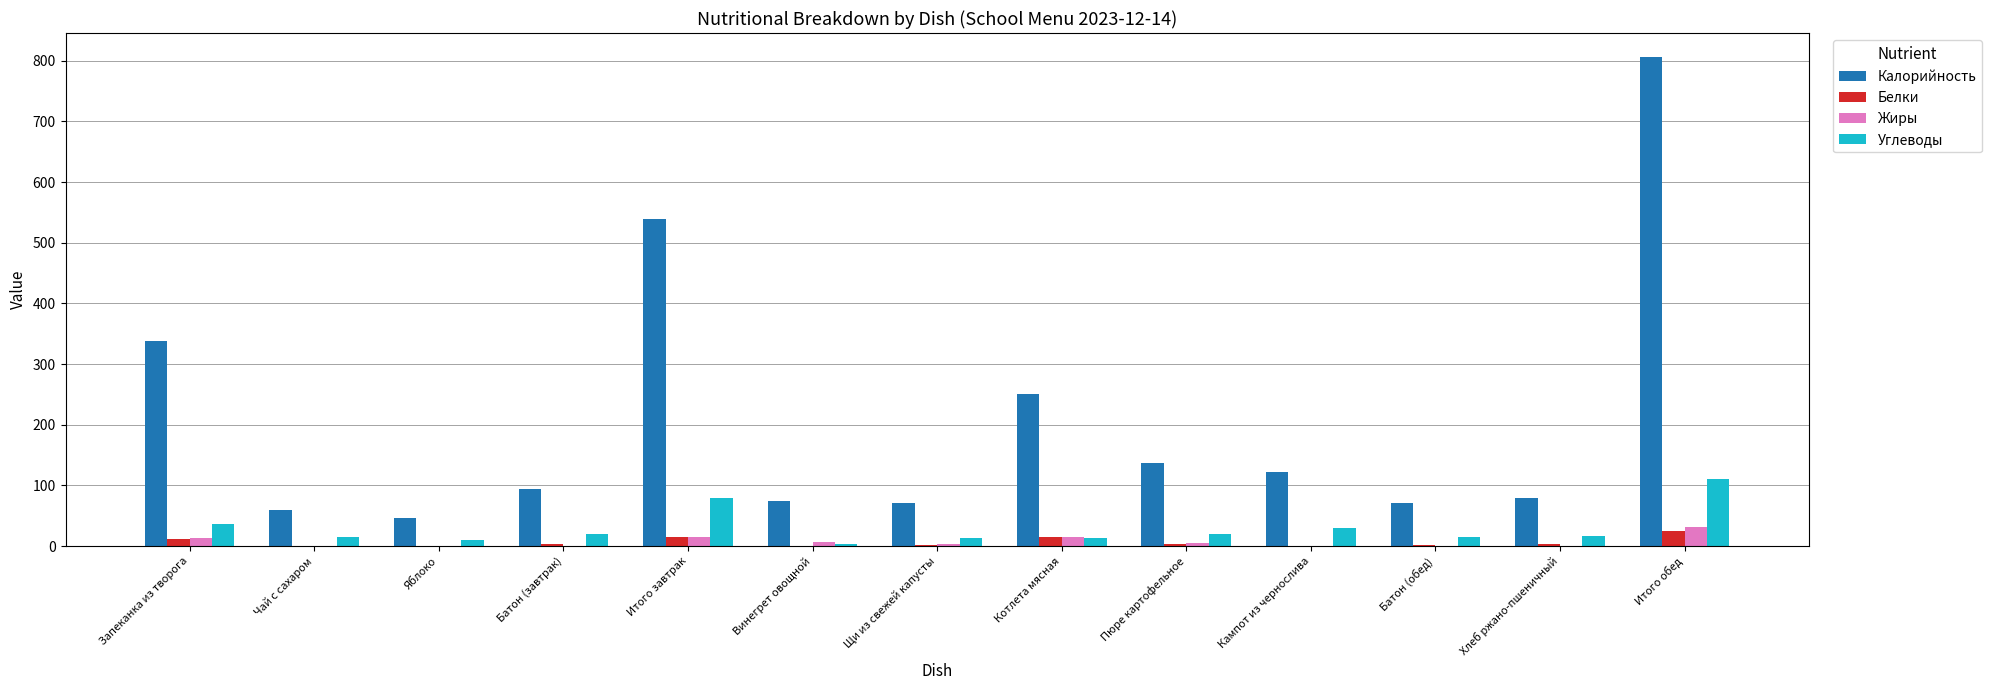

Which series has the widest spread of values?

Калорийность